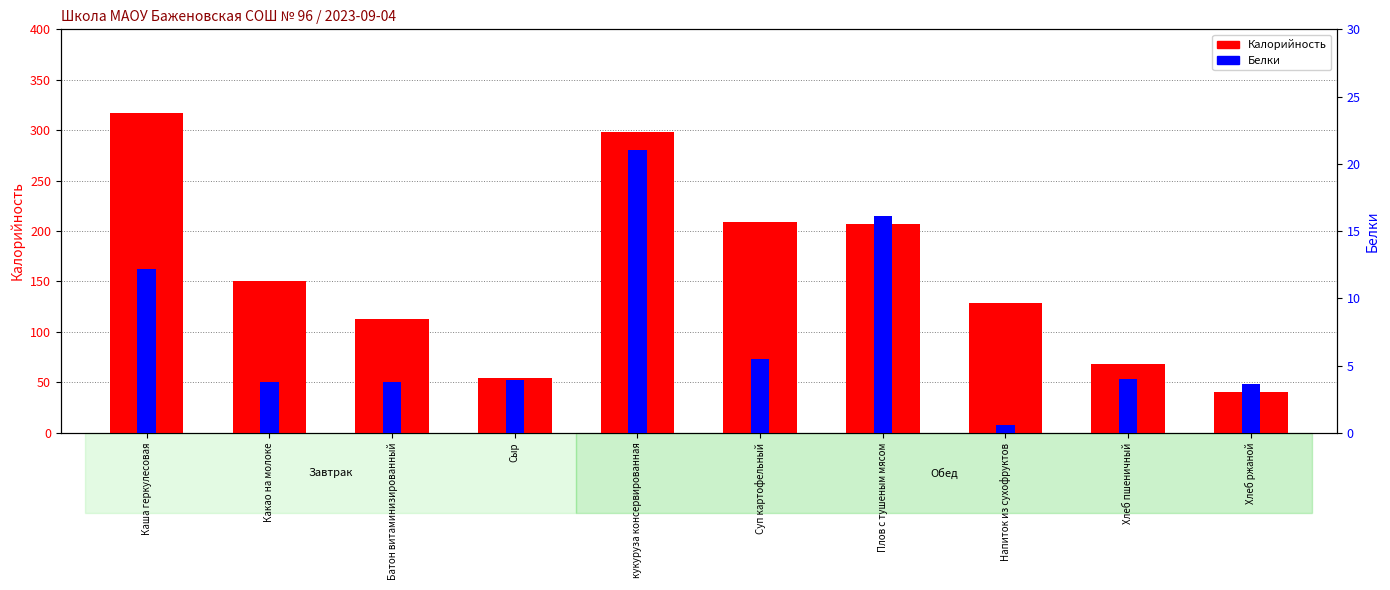

What is the greatest value displayed?

317.5